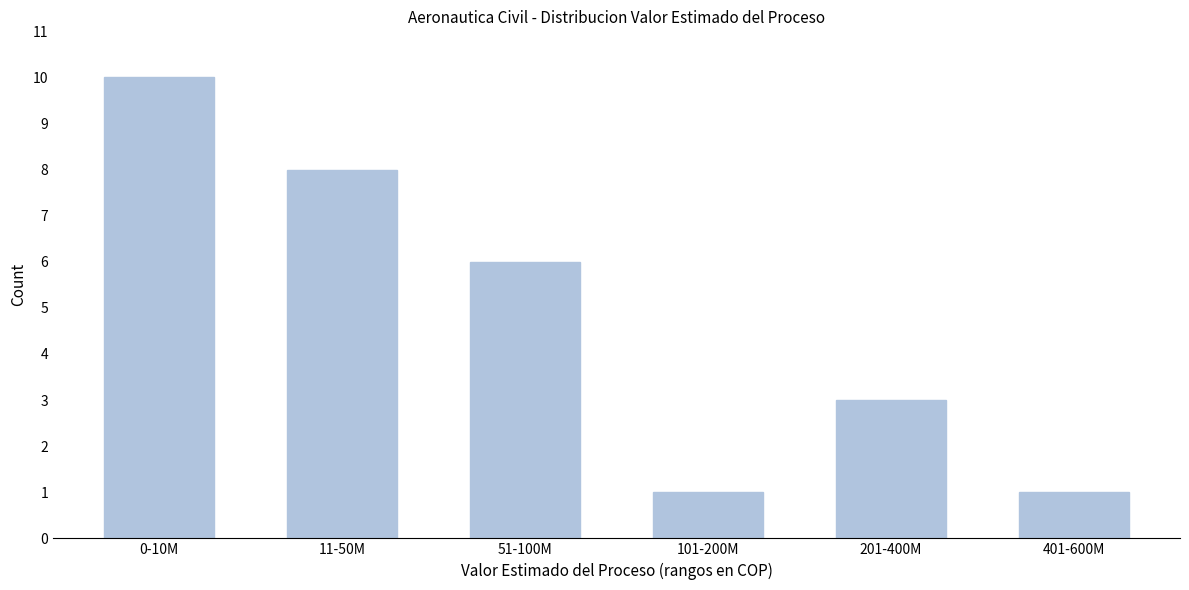

Reading left to right, transcribe all the data shown in this chart.

0-10M=10	11-50M=8	51-100M=6	101-200M=1	201-400M=3	401-600M=1